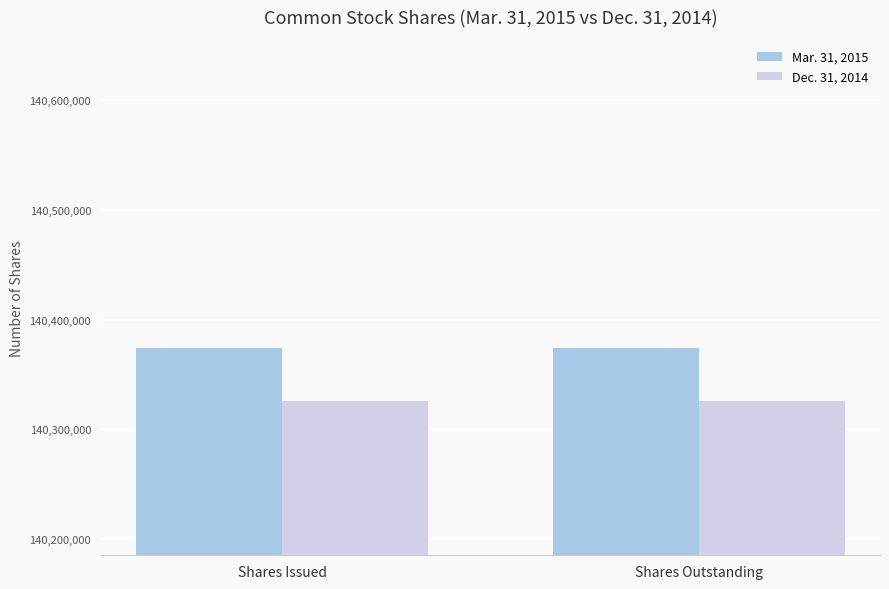

What is the difference between the highest and lowest values at Shares Issued?

48469